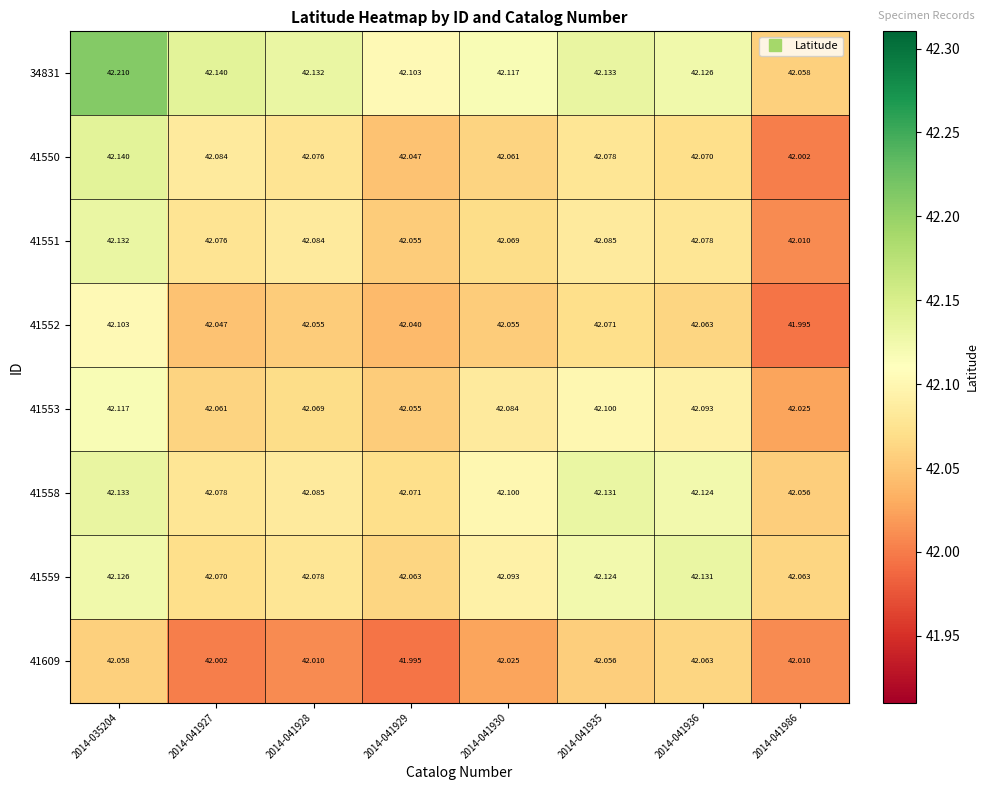

Is the value of 41551 at 2014-041986 greater than the value of 41553 at 2014-041930?

No